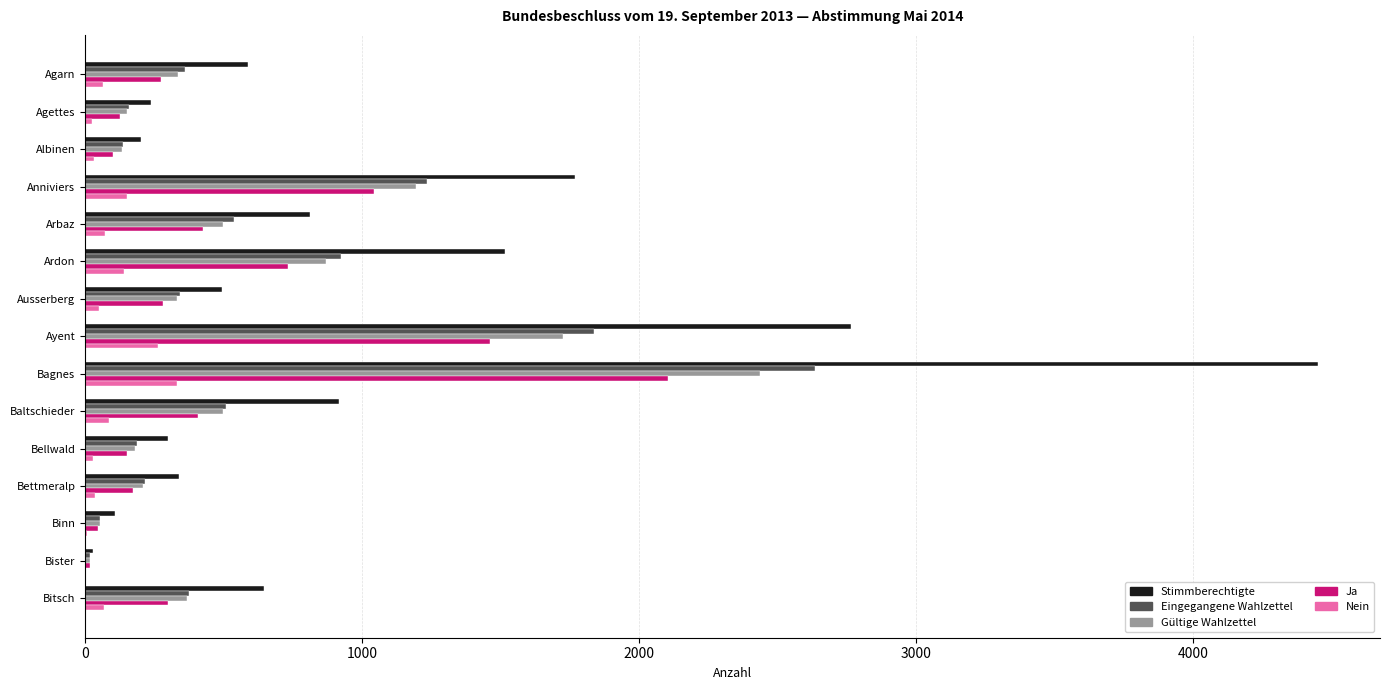

What is the total value across all series at Bagnes?

11961